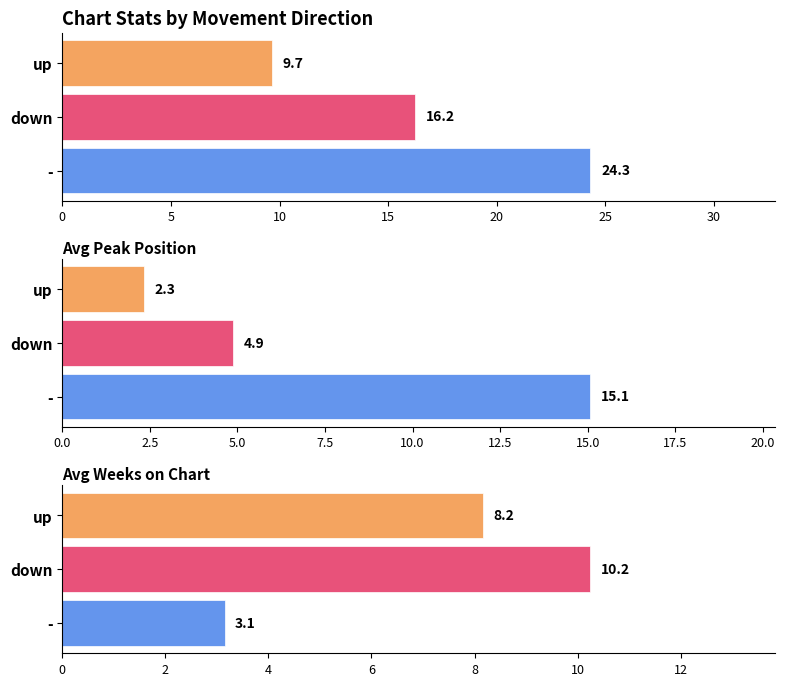

Where is Avg Peak Position nearest to the value 6?

down